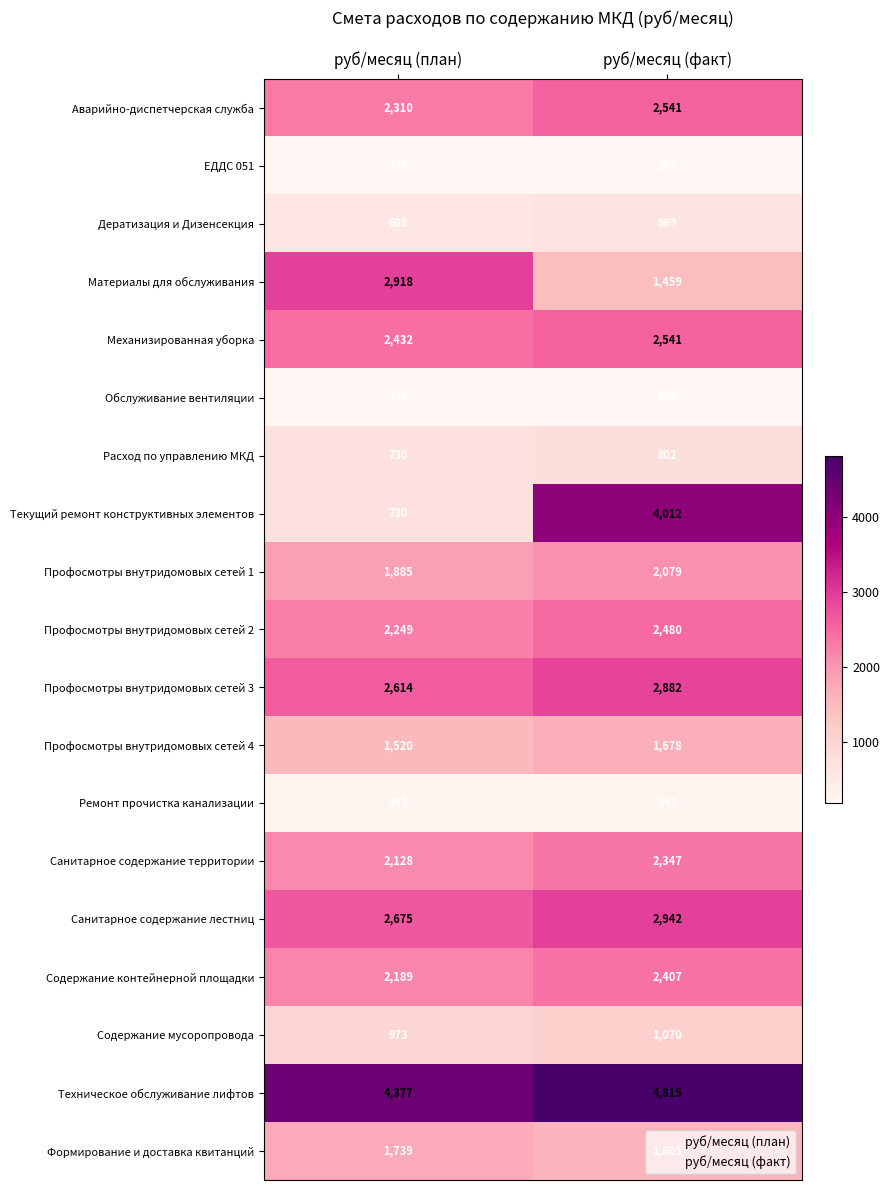

What is the smallest value displayed?

182